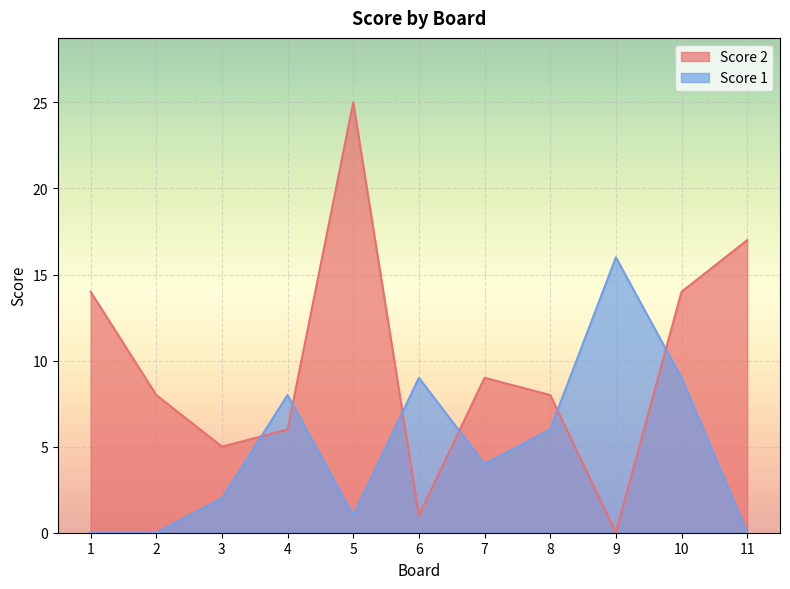

What is the total value across all series at 10?

23